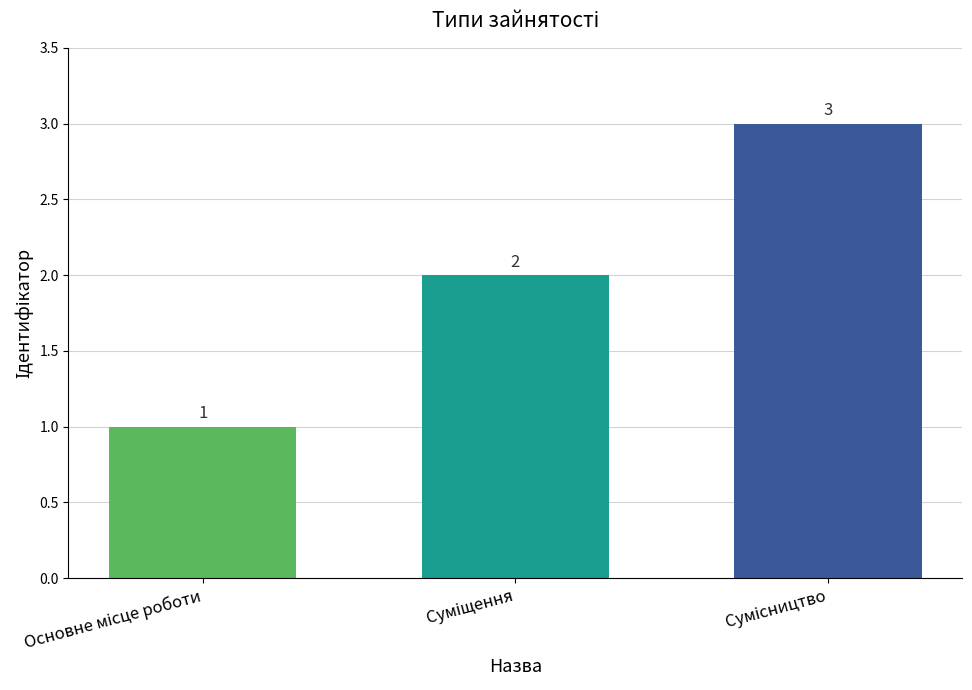

What is the sum of all values?

6